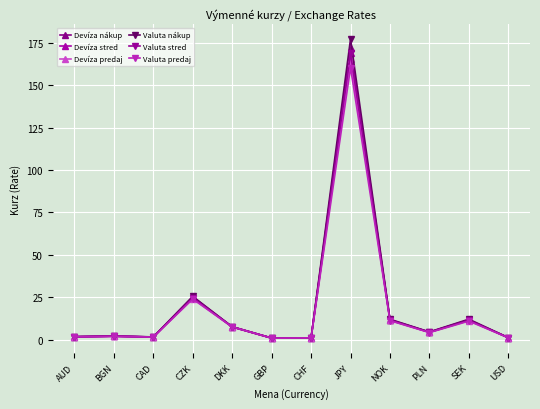

At which category is the sum across all series the highest?

JPY